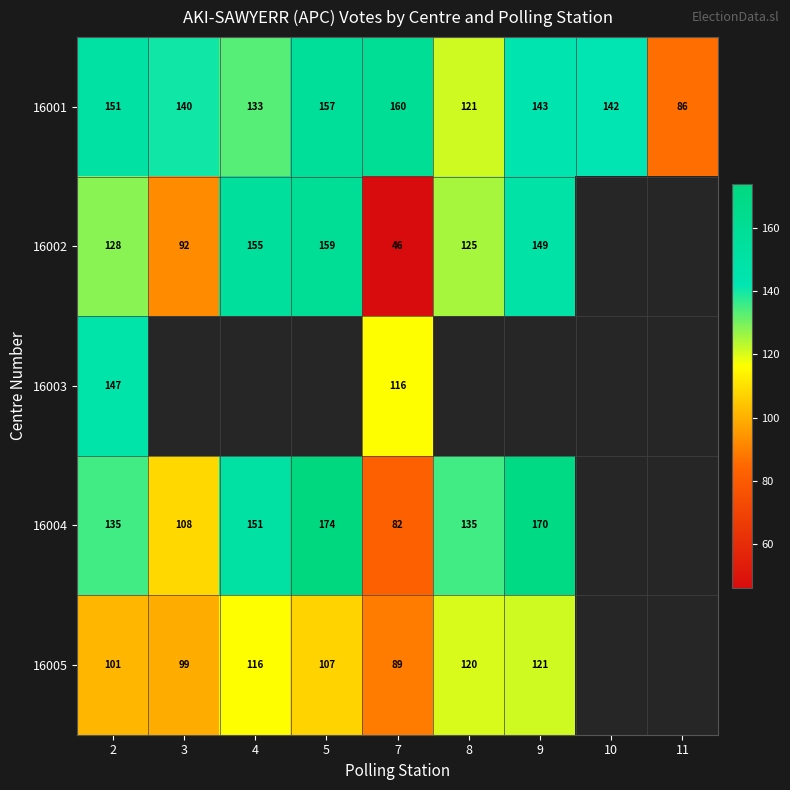

How many distinct data groups are displayed?

5